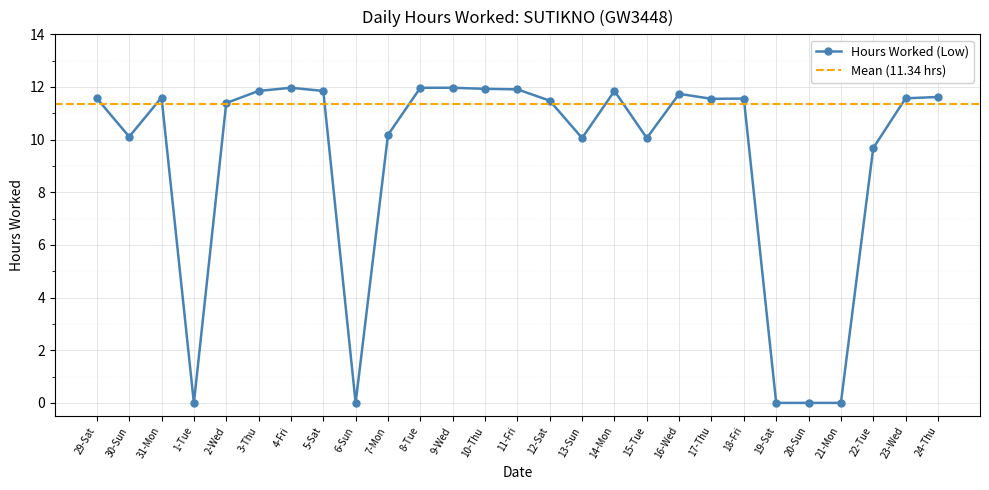

How many values are above zero?

22